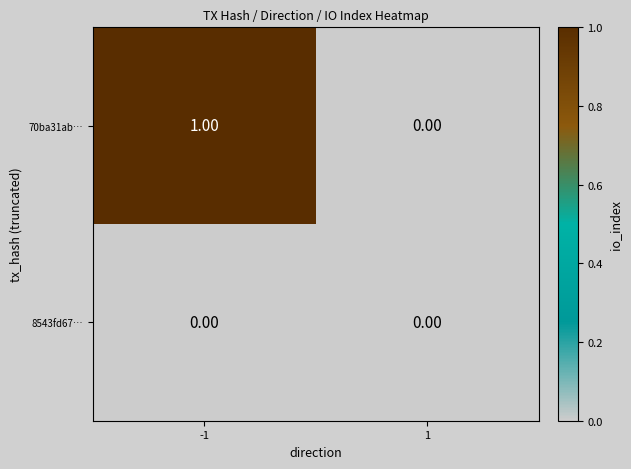

Which series has the widest spread of values?

70ba31ab…